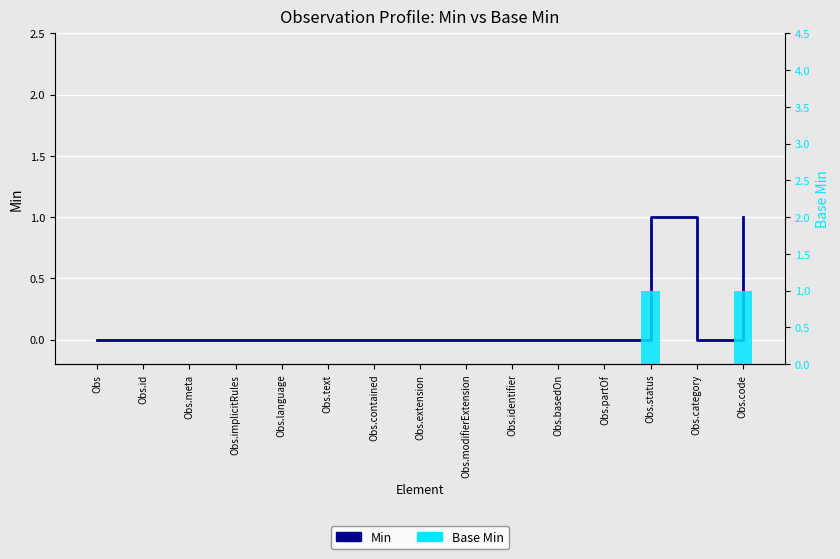

The value of Base Min at Obs.text is -1. True or false?

False